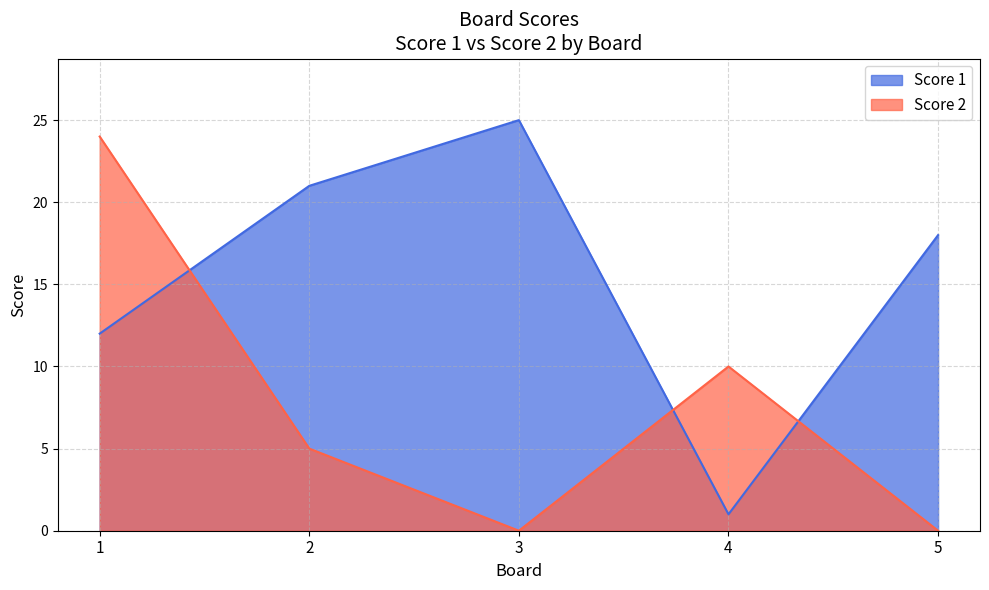

How many intersections are there between Score 1 and Score 2?

3